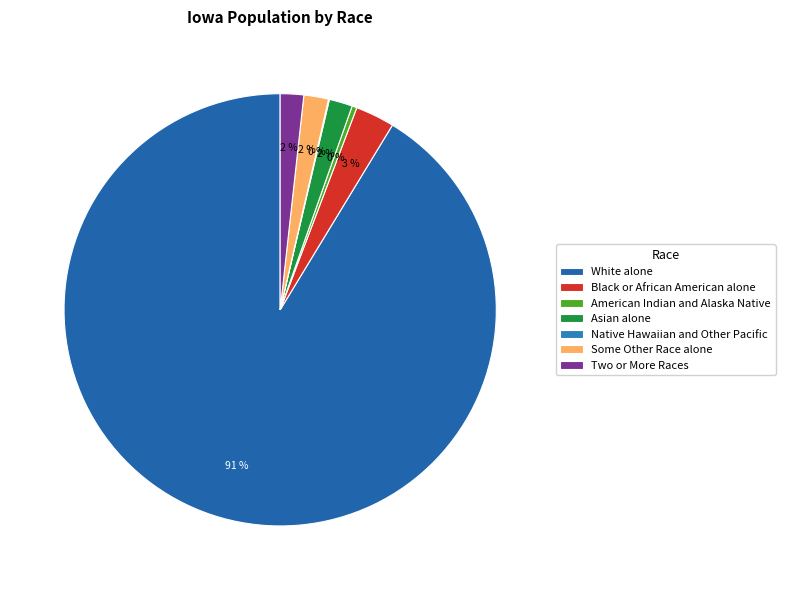

Which has a higher value, Black or African American alone or American Indian and Alaska Native?

Black or African American alone